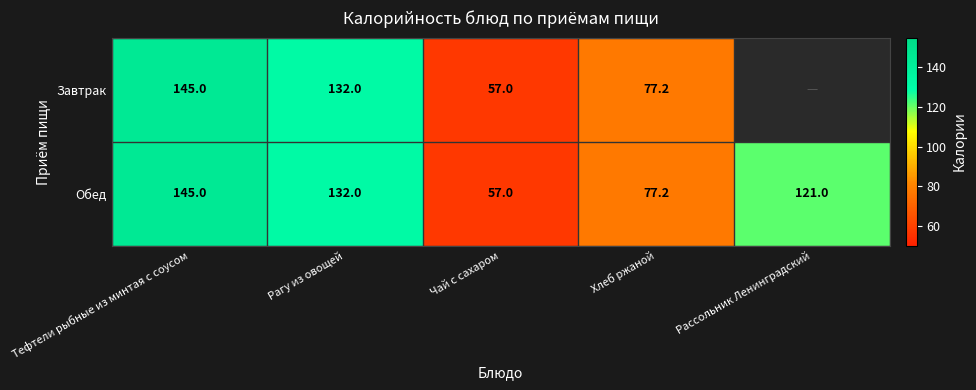

What is the average value of the Обед series?

106.4